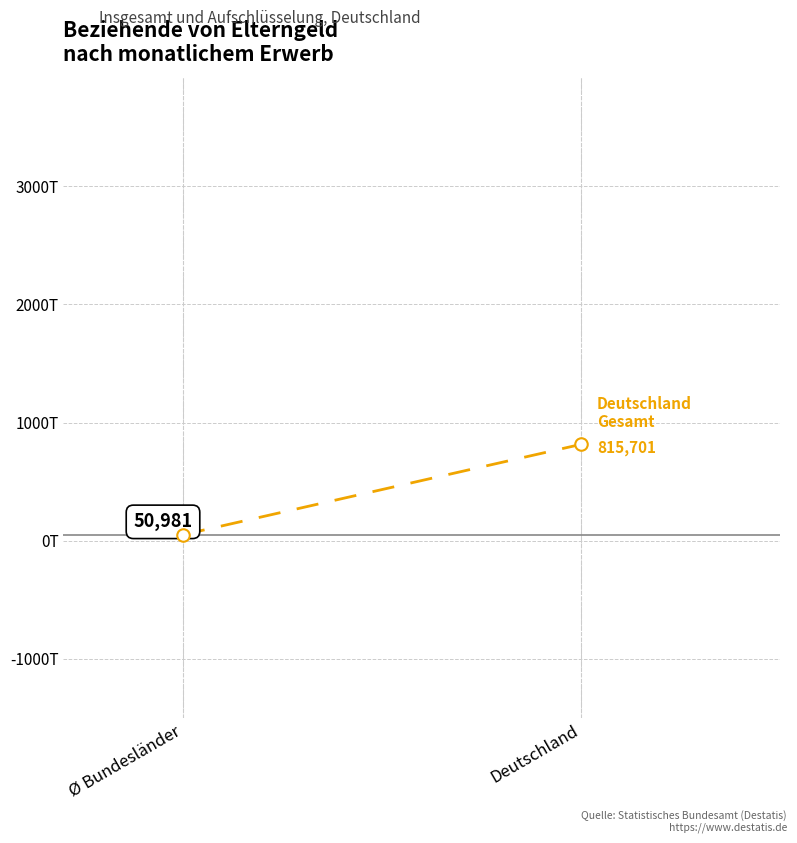

Is it true that the value at Ø Bundesländer is 50981.3?

True